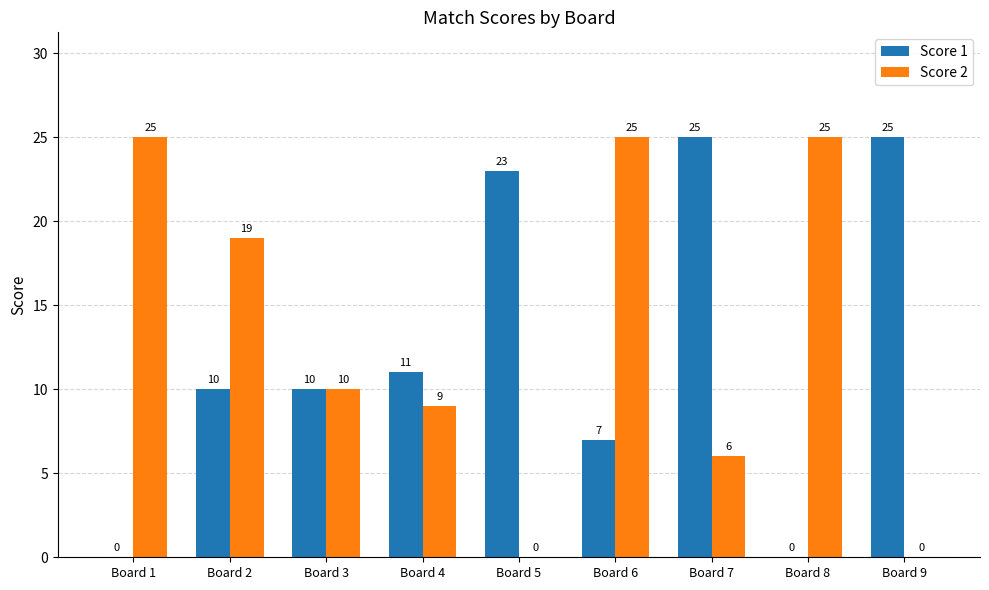

At which label is Score 1 closest to 12?

Board 4